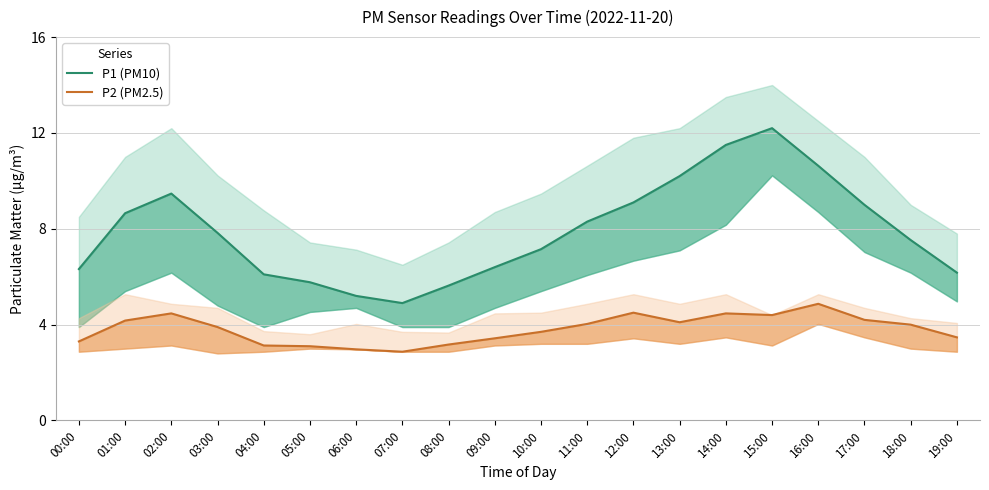

Rank the series by their maximum value, from lowest to highest.

P2 (PM2.5), P1 (PM10)